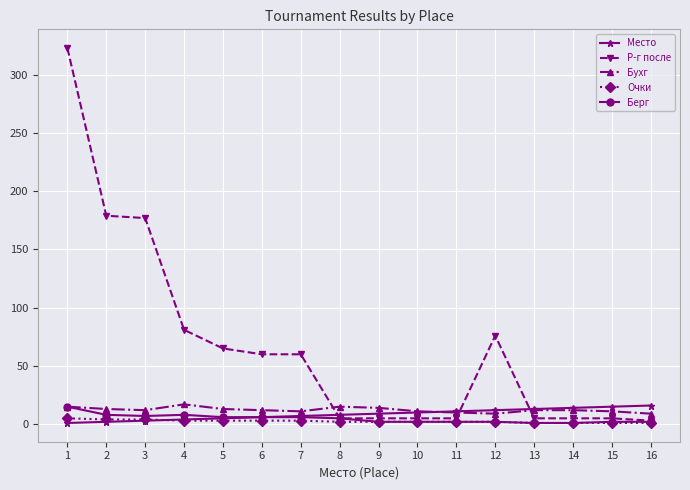

Which series has the largest total across all categories?

Р-г после